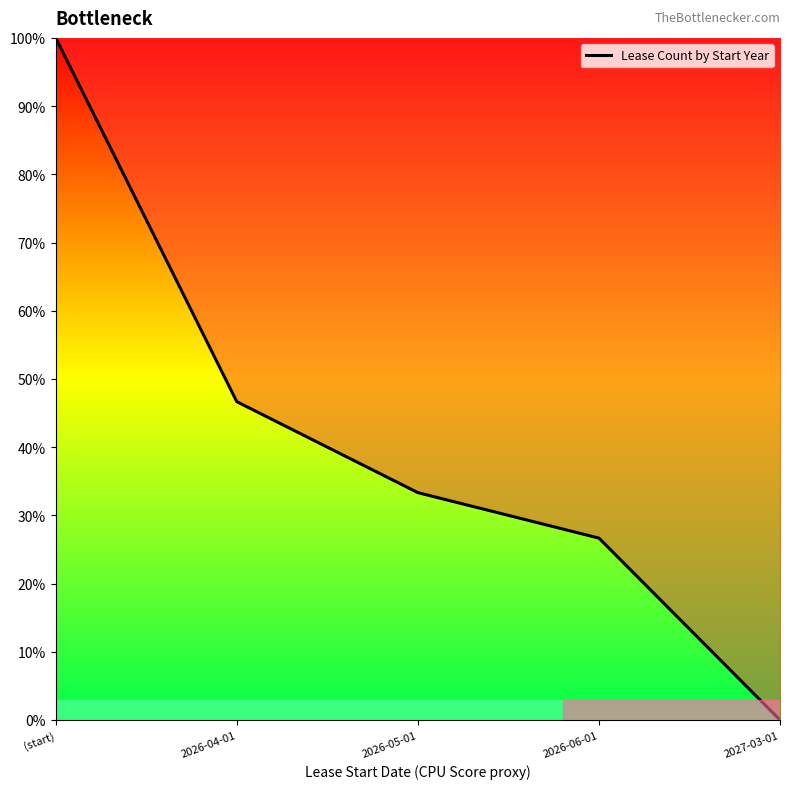

True or false: the data shows 11.3 at 2026-04-01.

False